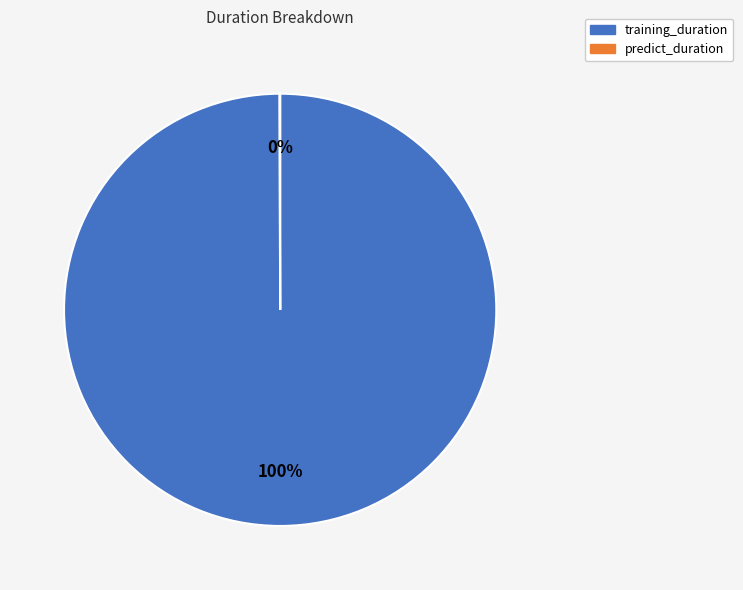

Is it true that training_duration is 91% of the pie?

False